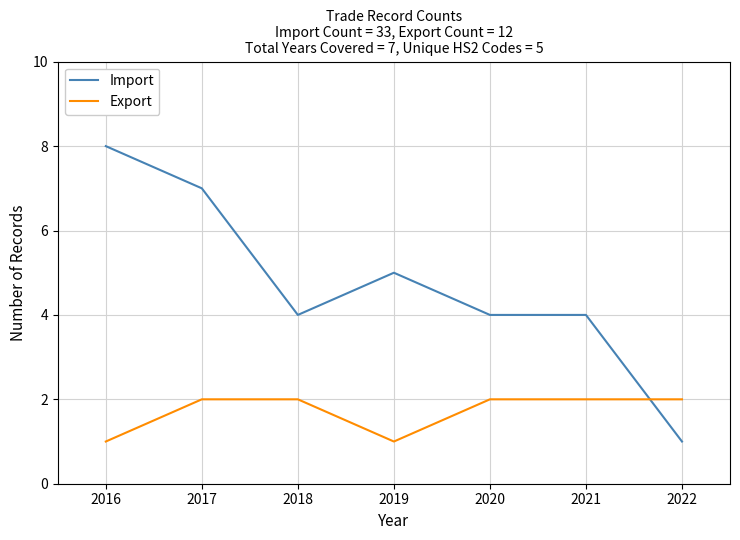

What is the approximate value of Export at 2017?

2